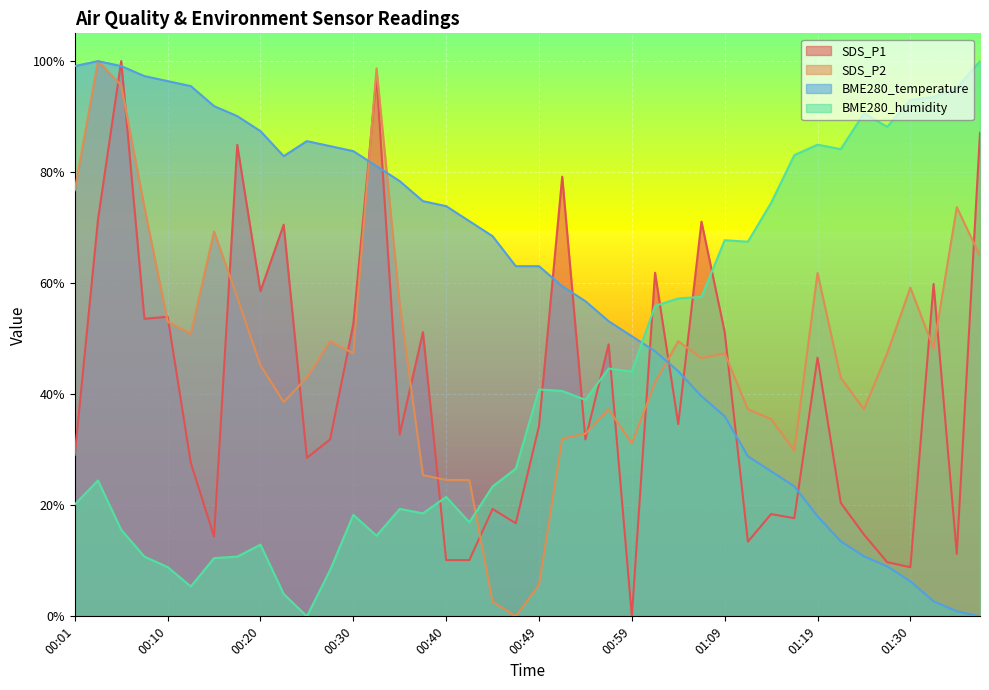

What position from the right is 01:30?

4